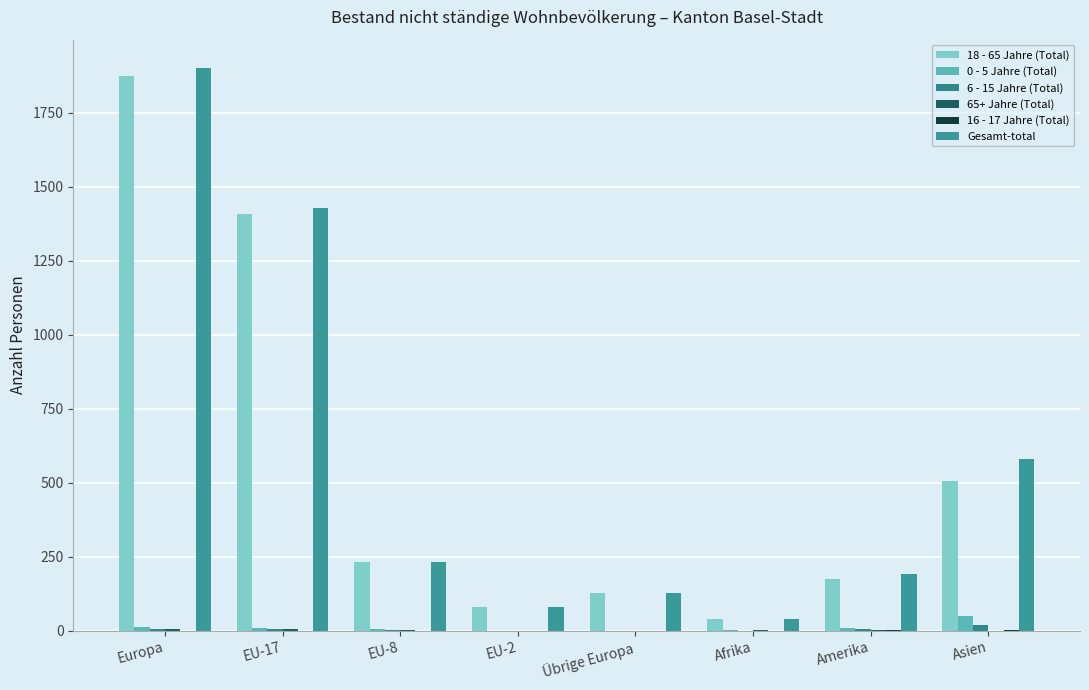

Count the 65+ Jahre (Total) values in the range 0 to 6.

7